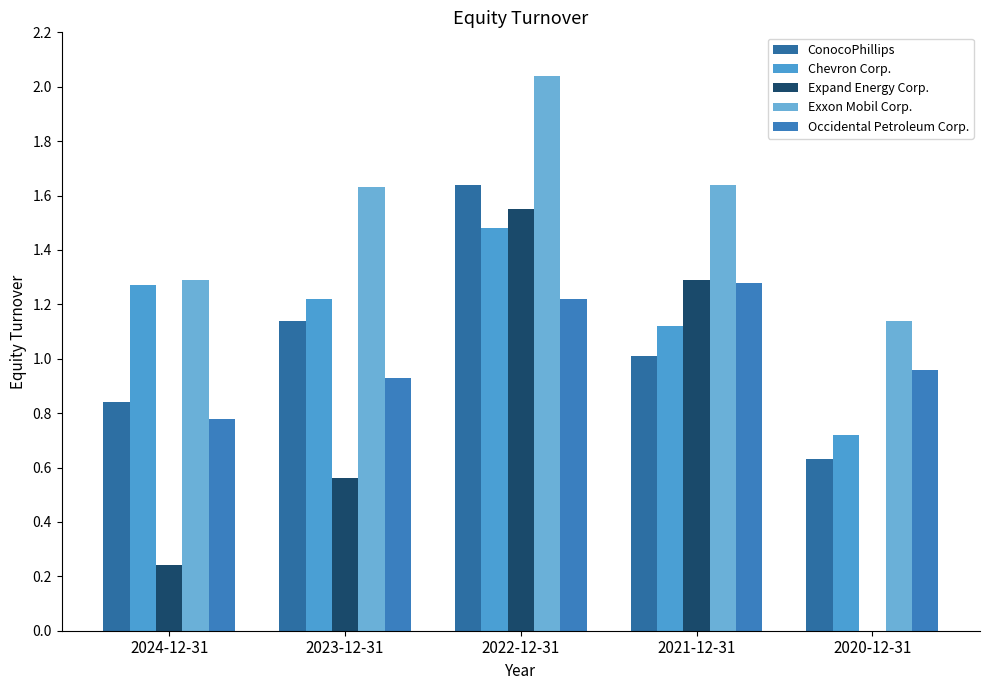

Which series has the largest total across all categories?

Exxon Mobil Corp.